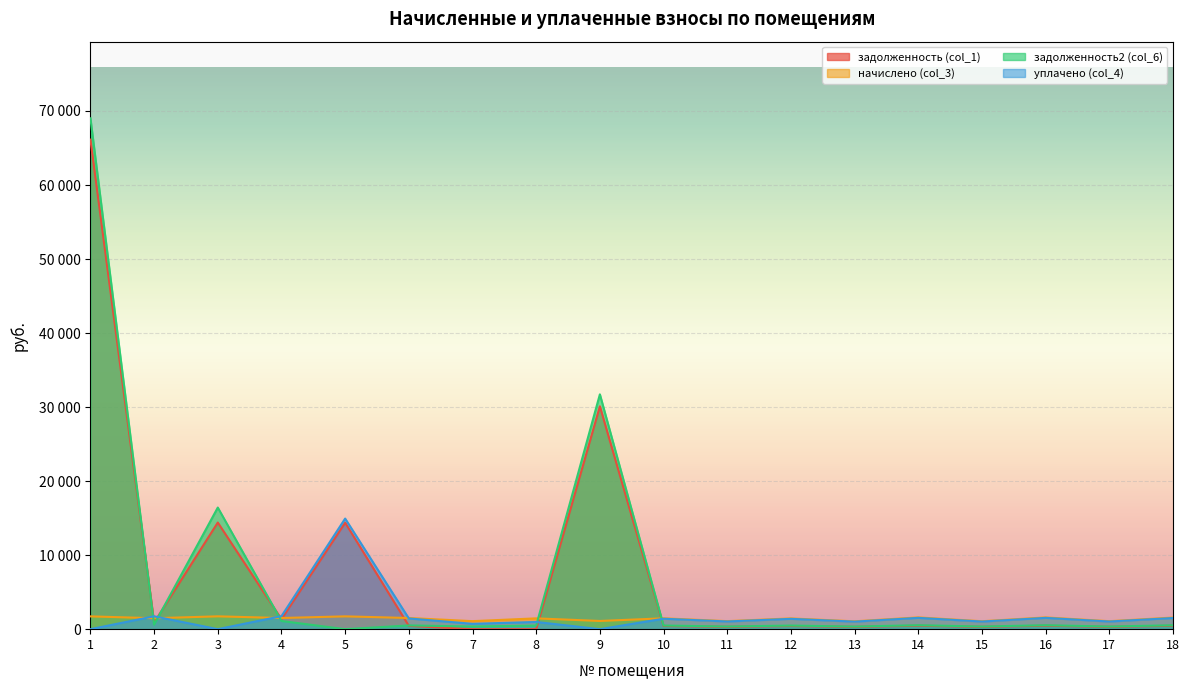

What is the difference between the задолженность2 (col_6) values at 15 and 13?

3.4